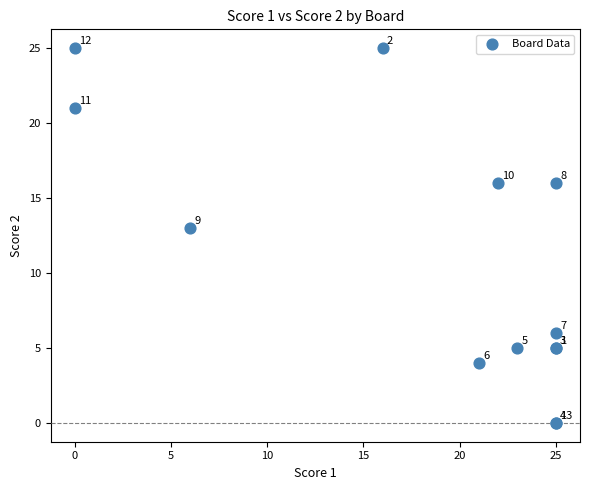

What Y value in the scatter plot is closest to 12?

13